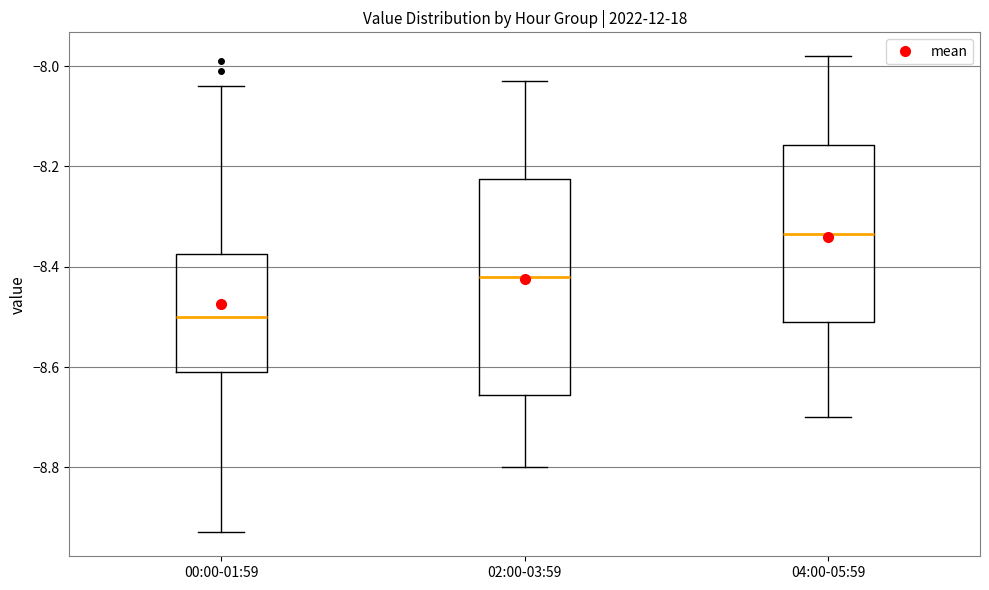

Reading left to right, transcribe this box plot: for each box, give where its median line is, the range the box spans, and where its two whiskers end, as read against the y-axis. The values are not printed on the chart, so give them approximately, as read against the axis.

00:00-01:59: median -8.50, box -8.60 to -8.38, whiskers -8.92 to -8.04
02:00-03:59: median -8.42, box -8.66 to -8.22, whiskers -8.80 to -8.02
04:00-05:59: median -8.34, box -8.50 to -8.16, whiskers -8.70 to -7.98